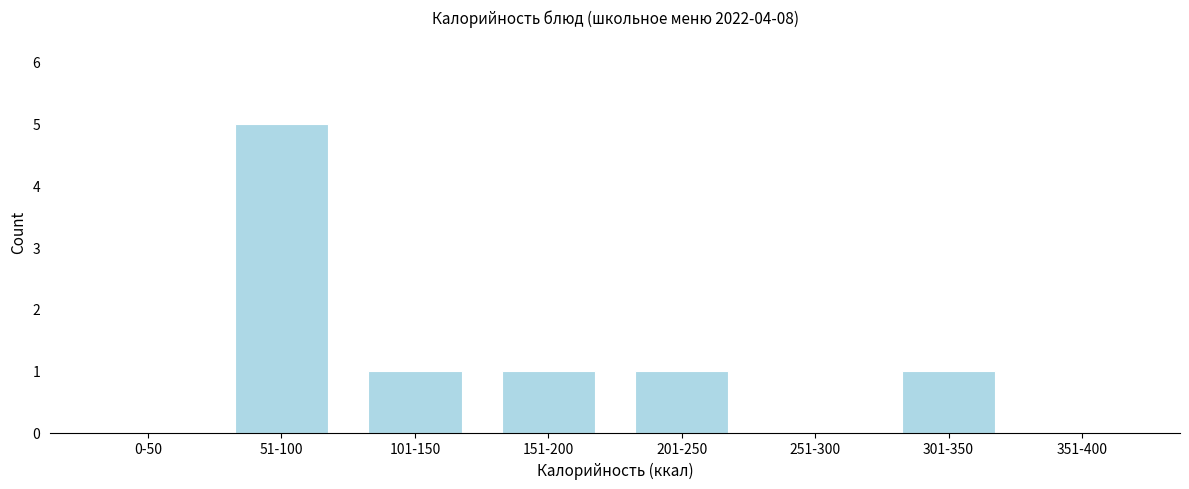

Reading right to left, what are all the values shown in this chart?

351-400=0	301-350=1	251-300=0	201-250=1	151-200=1	101-150=1	51-100=5	0-50=0